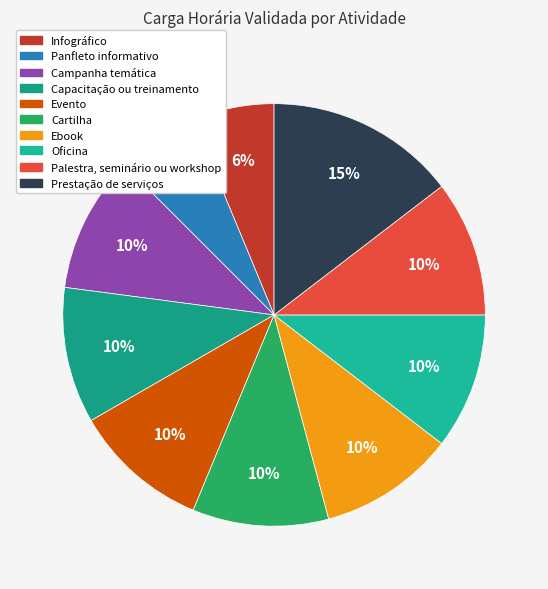

To the nearest percent, what is the combined percentage of Capacitação ou treinamento and Campanha temática?

21%